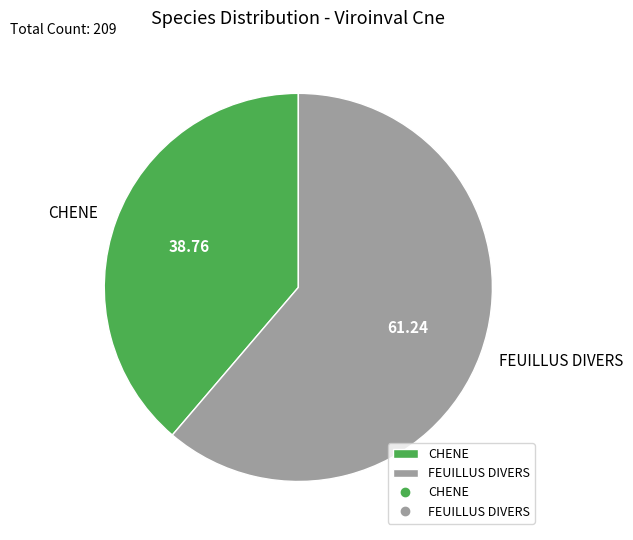

Does FEUILLUS DIVERS represent more than half of the total?

Yes